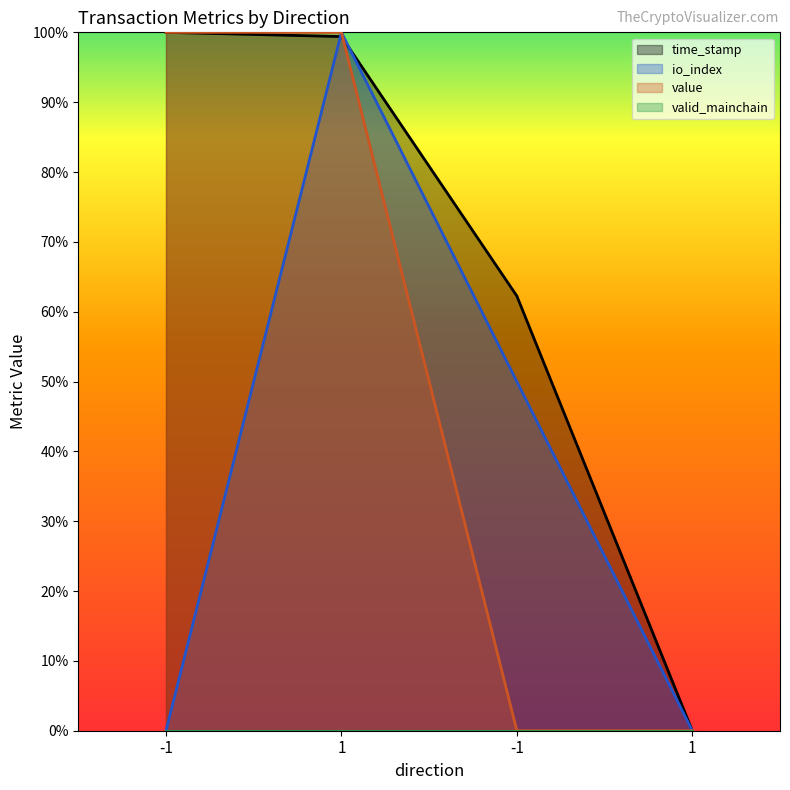

What is the highest value of the io_index series?

1.0